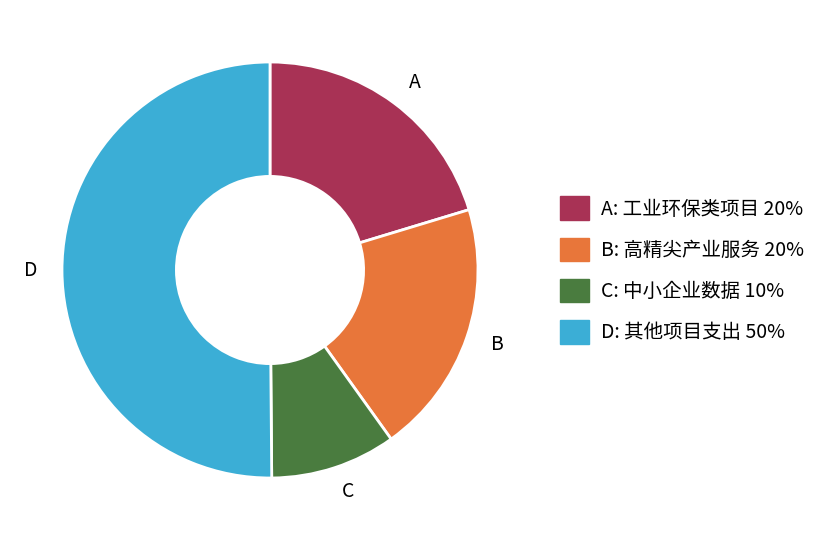

Count the number of slices in the pie.

4